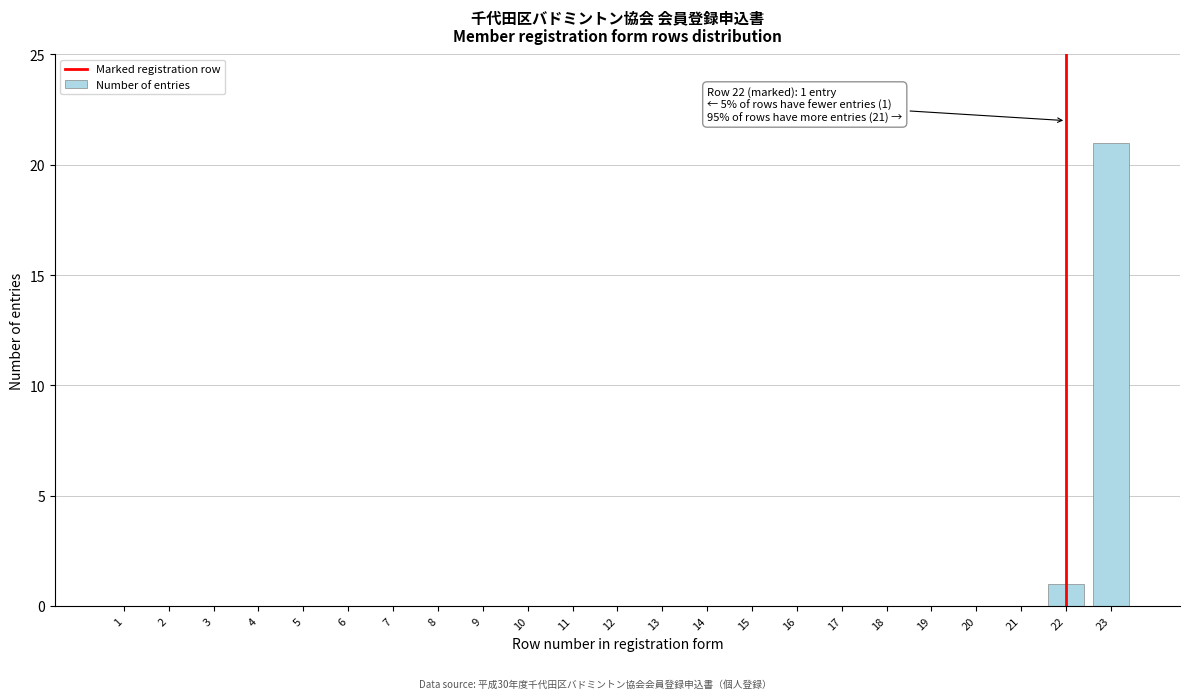

Reading left to right, transcribe all the data shown in this chart.

1=0	2=0	3=0	4=0	5=0	6=0	7=0	8=0	9=0	10=0	11=0	12=0	13=0	14=0	15=0	16=0	17=0	18=0	19=0	20=0	21=0	22=1	23=21